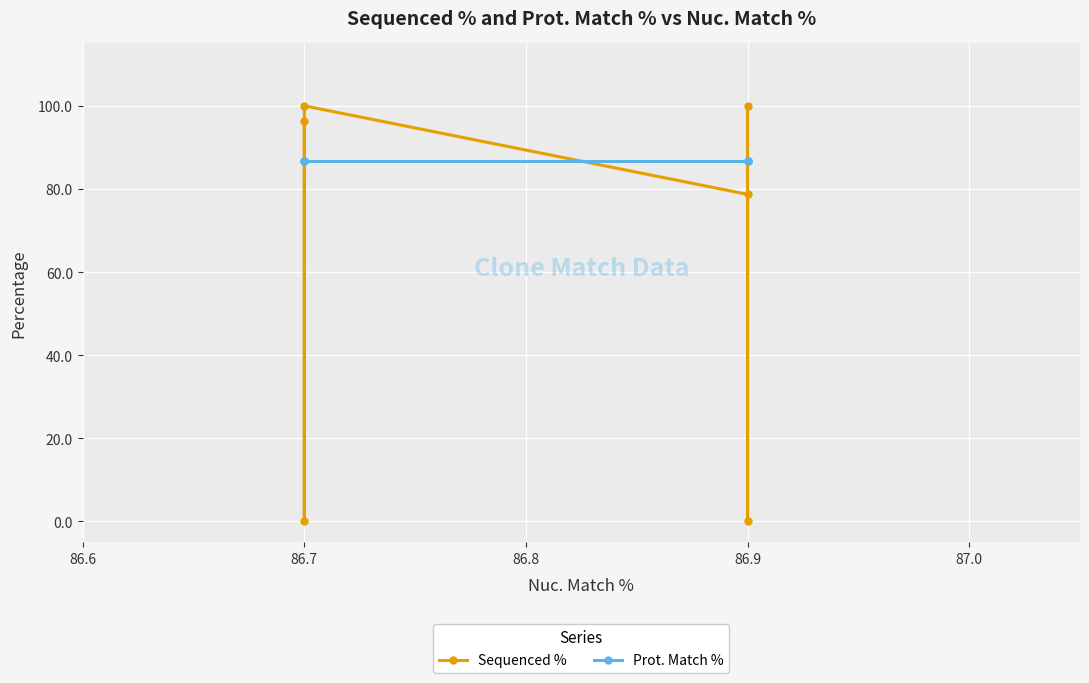

Which series has the largest total across all categories?

Prot. Match %